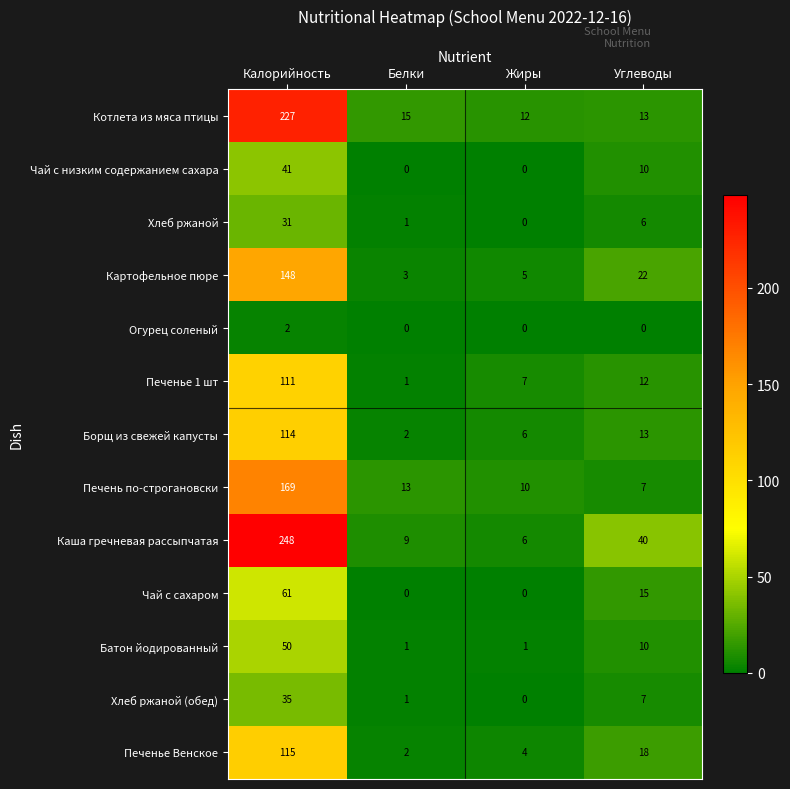

What is the average value of the Хлеб ржаной series?

10